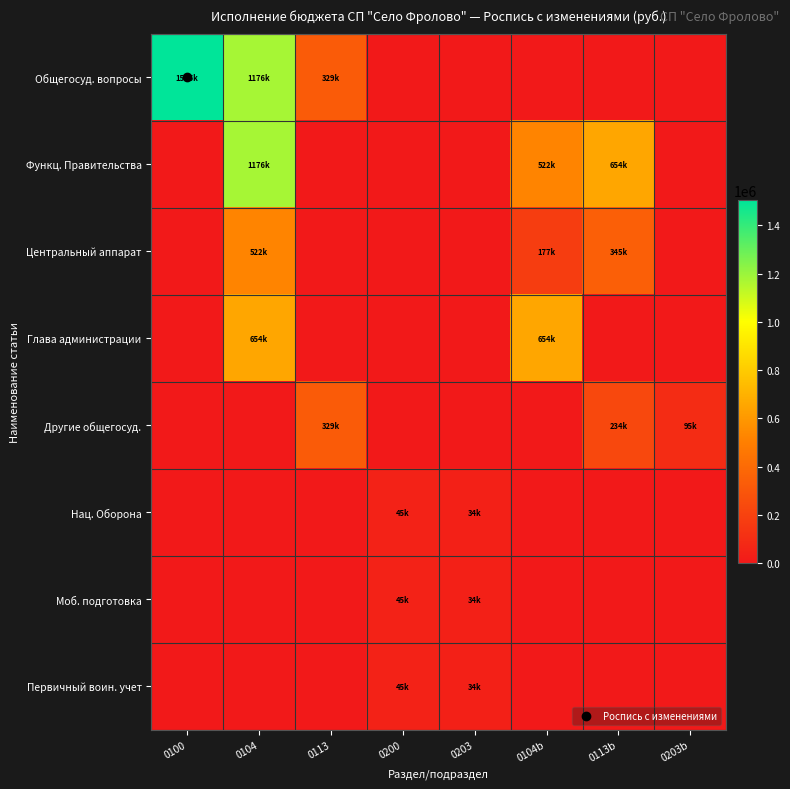

Which series has the widest spread of values?

Общегосуд. вопросы